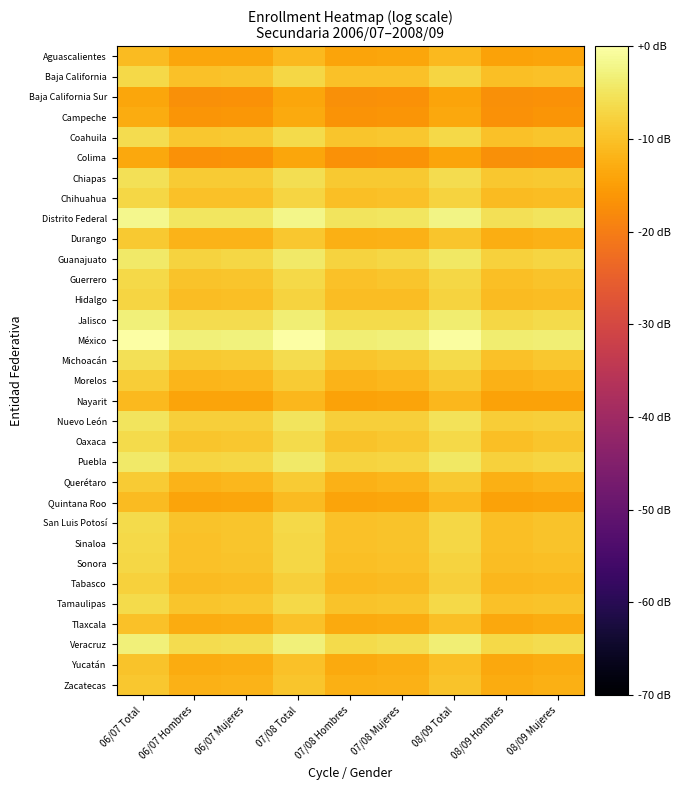

Between 07/08 Mujeres and 07/08 Hombres, which is larger?

07/08 Mujeres